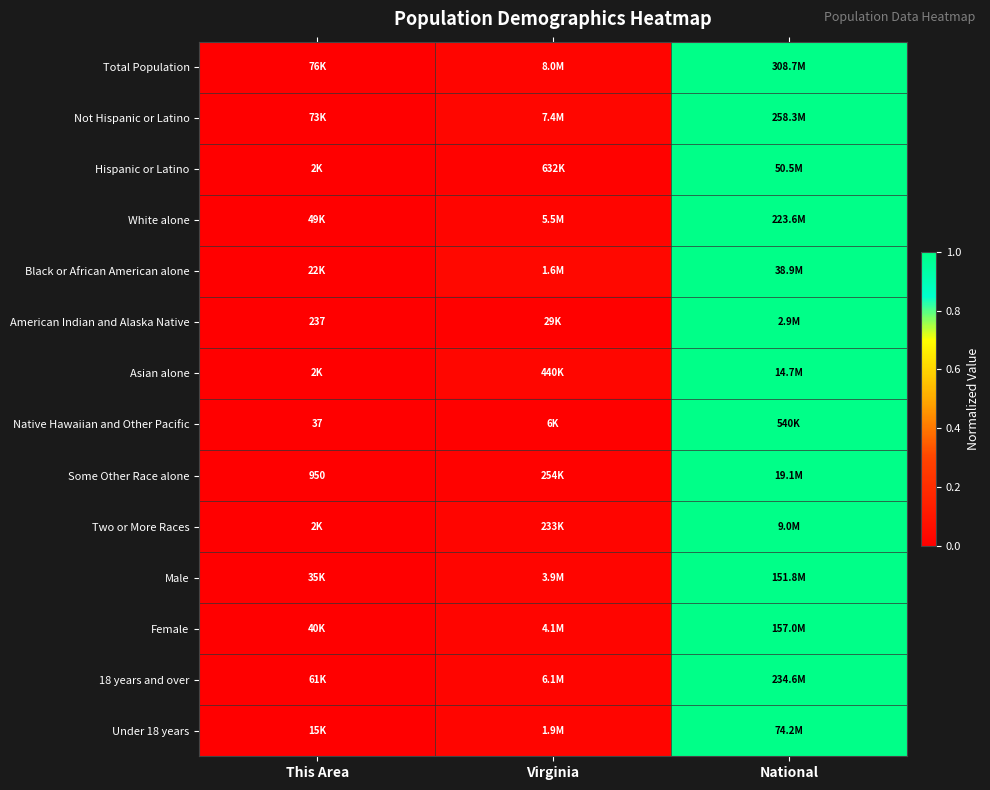

What is the maximum value for Asian alone?

1.0